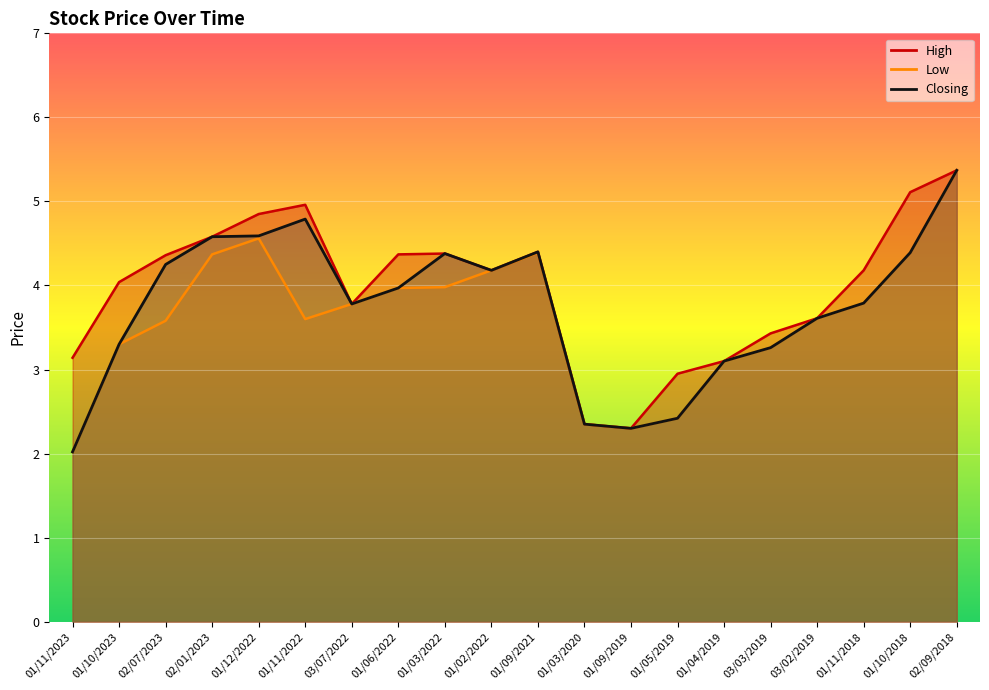

What is the total value across all series at 01/04/2019?

9.3